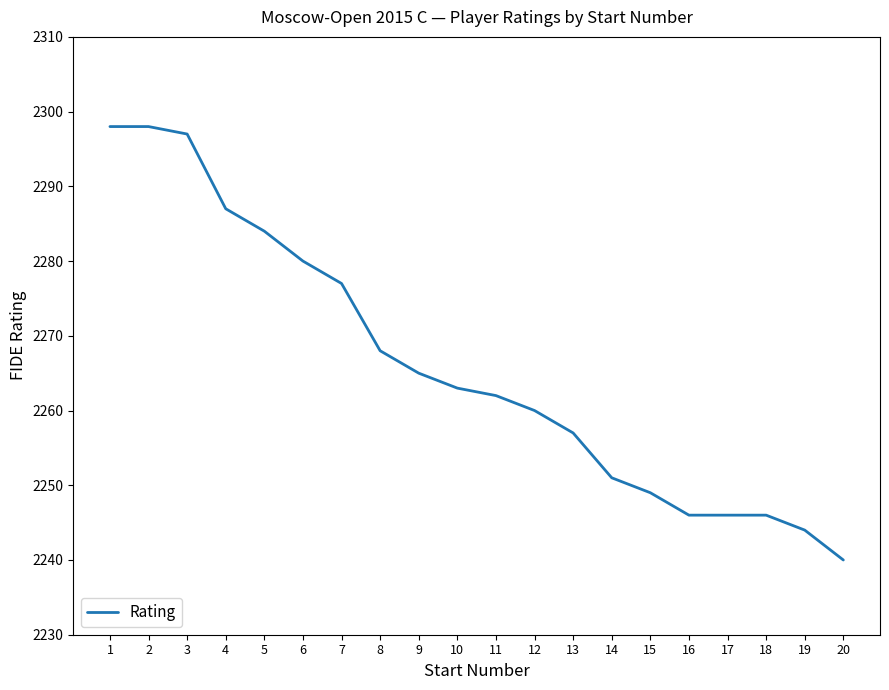

What is the ratio of the value at 5 to the value at 4?

1.0